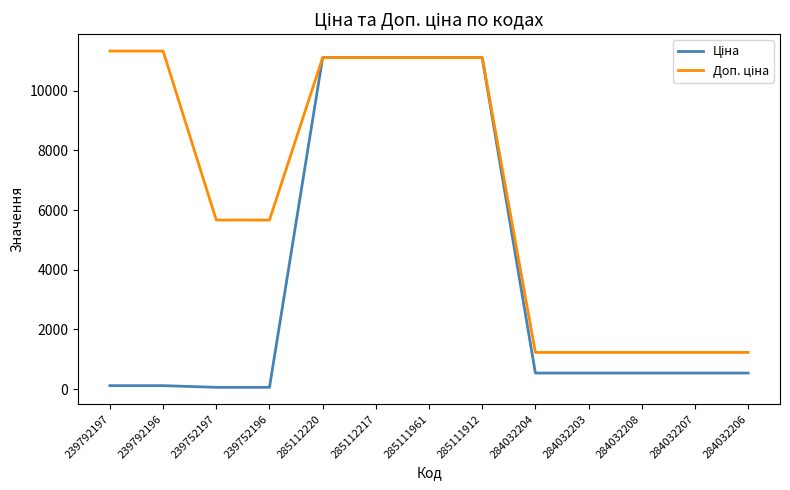

What is the greatest value displayed?

11334.0